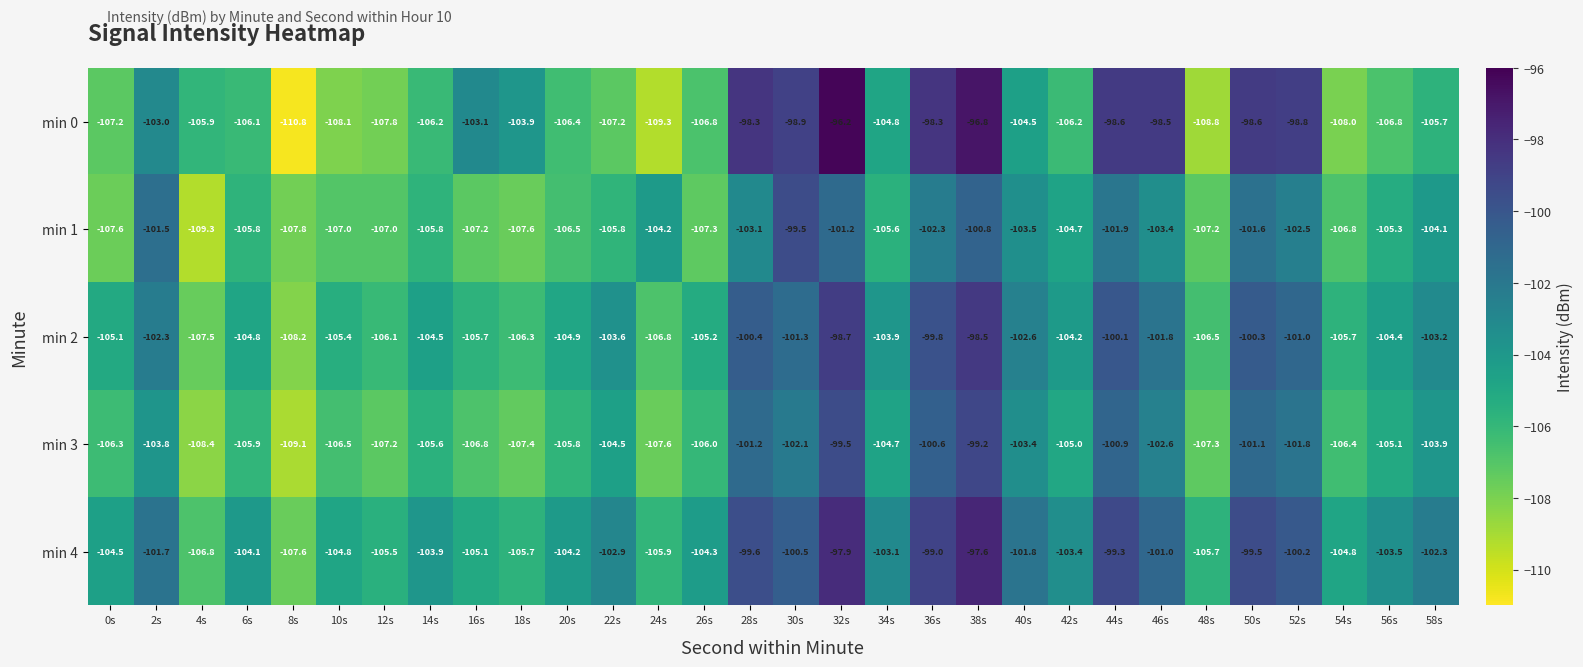

What is the difference between the highest and lowest values at 10s?

3.3